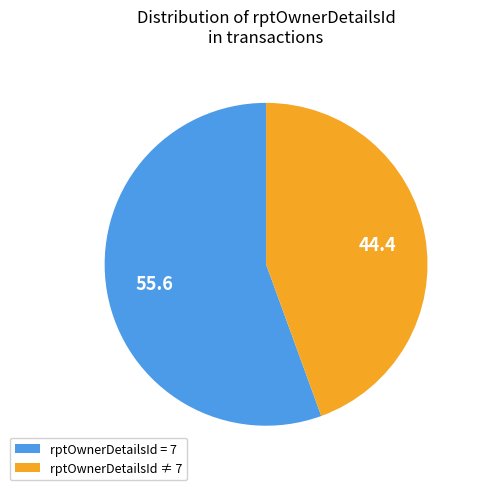

What is the smallest slice in the pie chart?

rptOwnerDetailsId ≠ 7